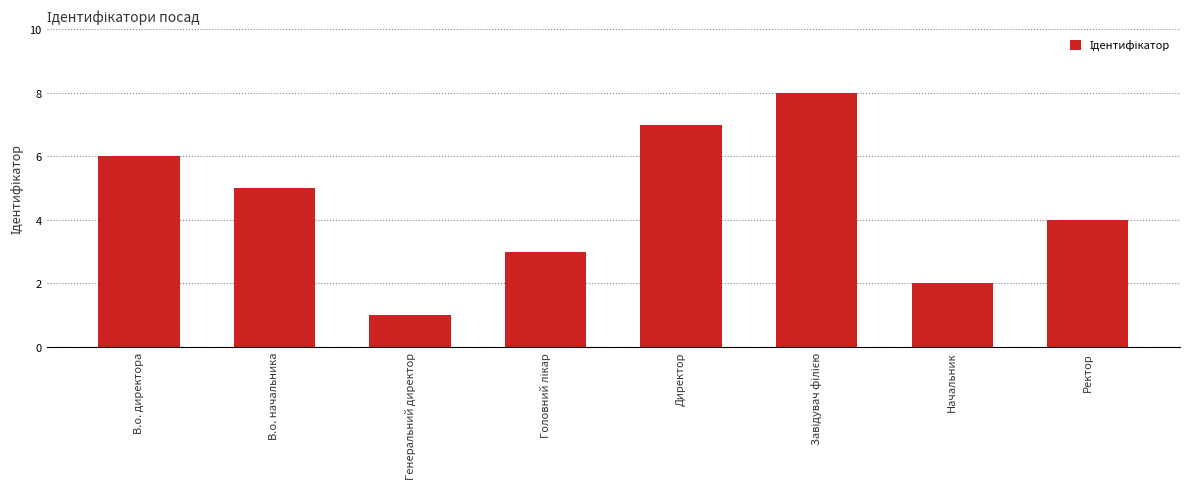

What is the sum of the values at В.о. директора and Начальник?

8